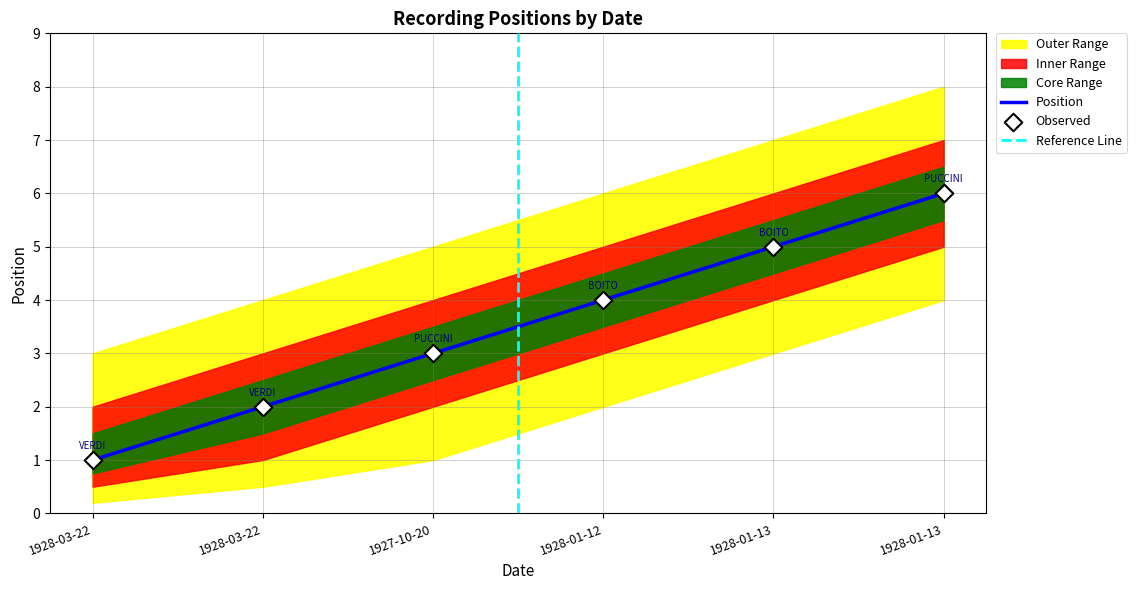

Which series has the largest Y range (max minus min)?

position